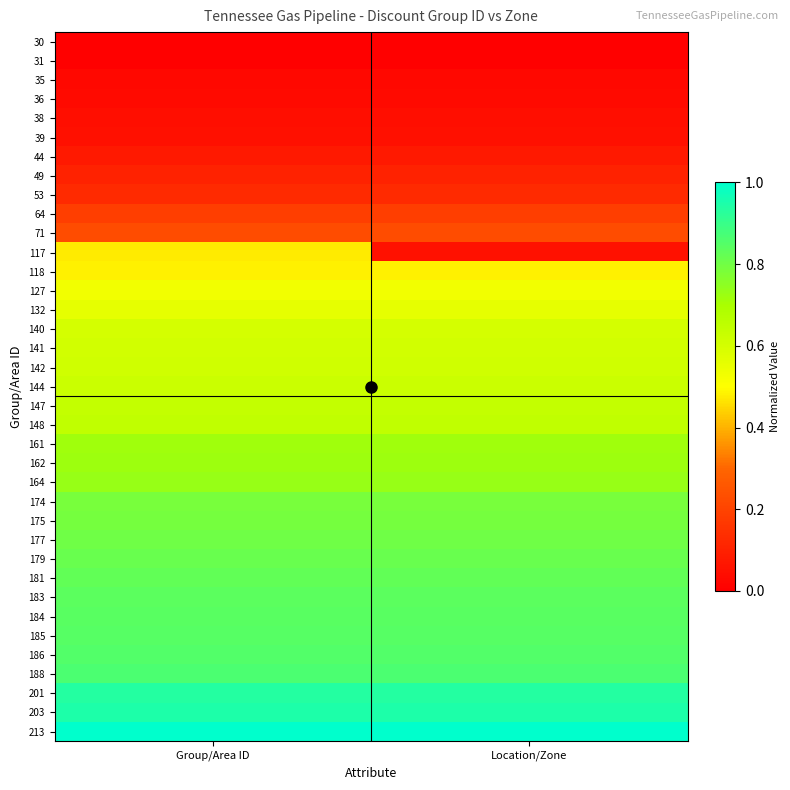

What is the total value across all series at Group/Area ID?

20.0